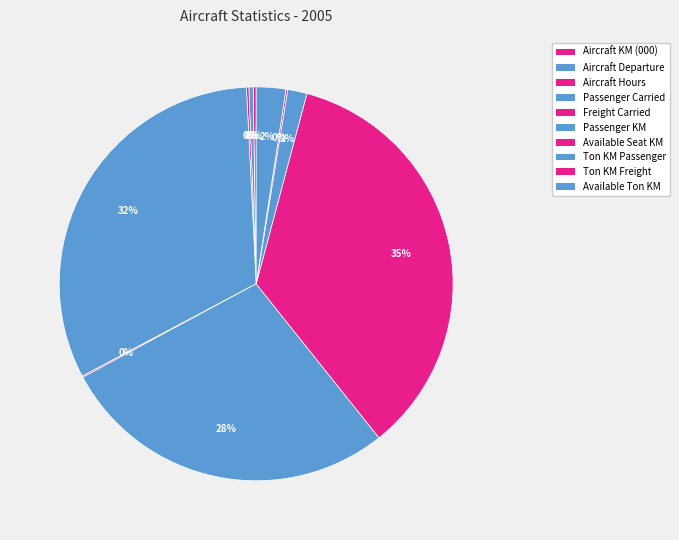

Does Passenger KM represent more than half of the total?

No